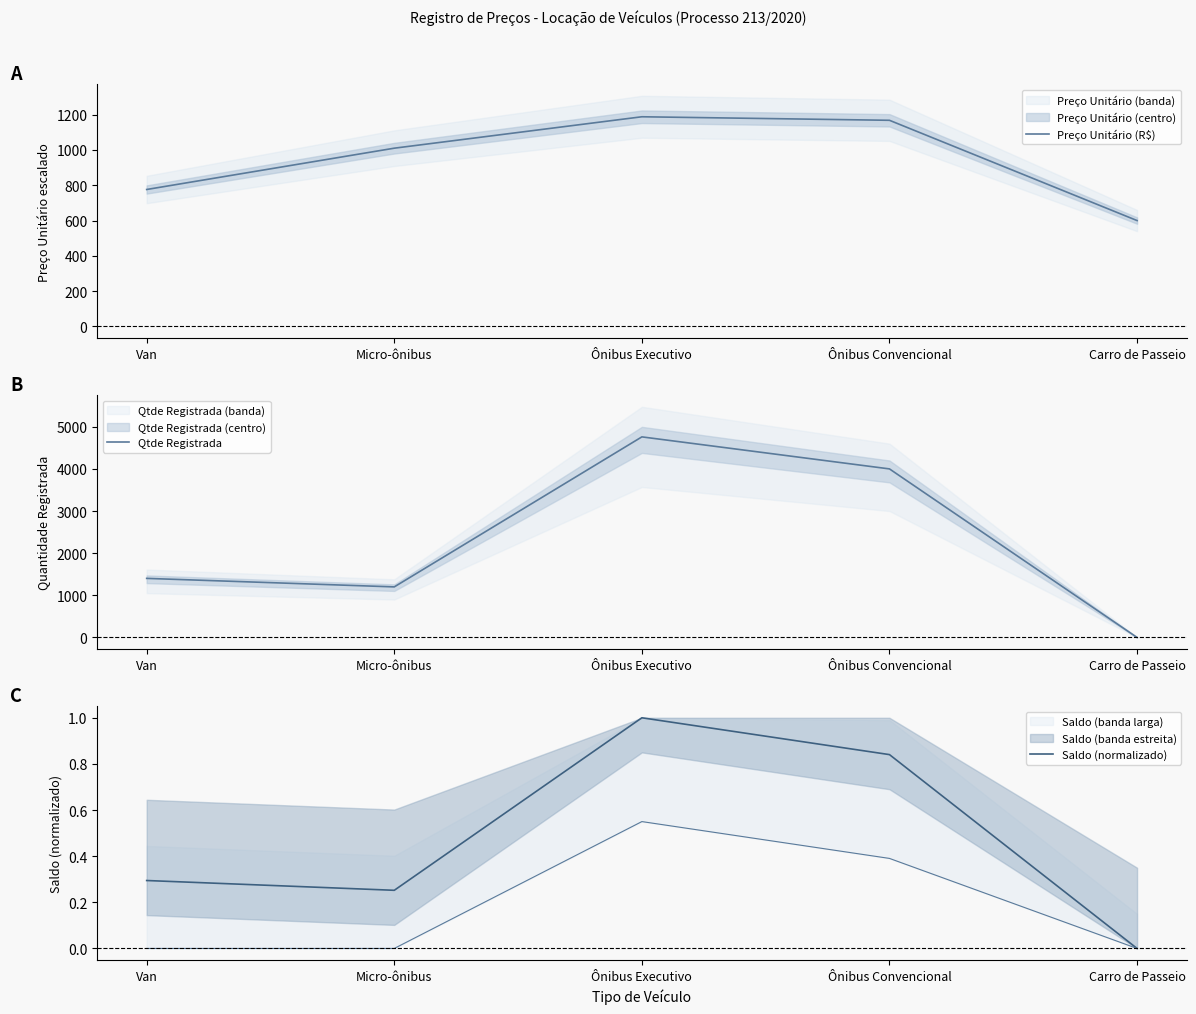

How many lines are shown in the chart?

3